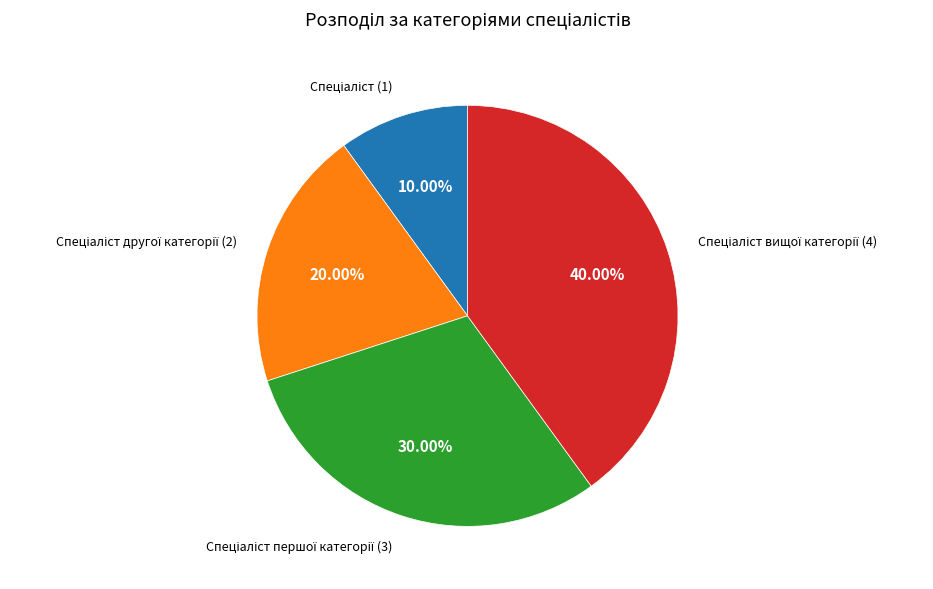

Does any single category account for the majority?

No